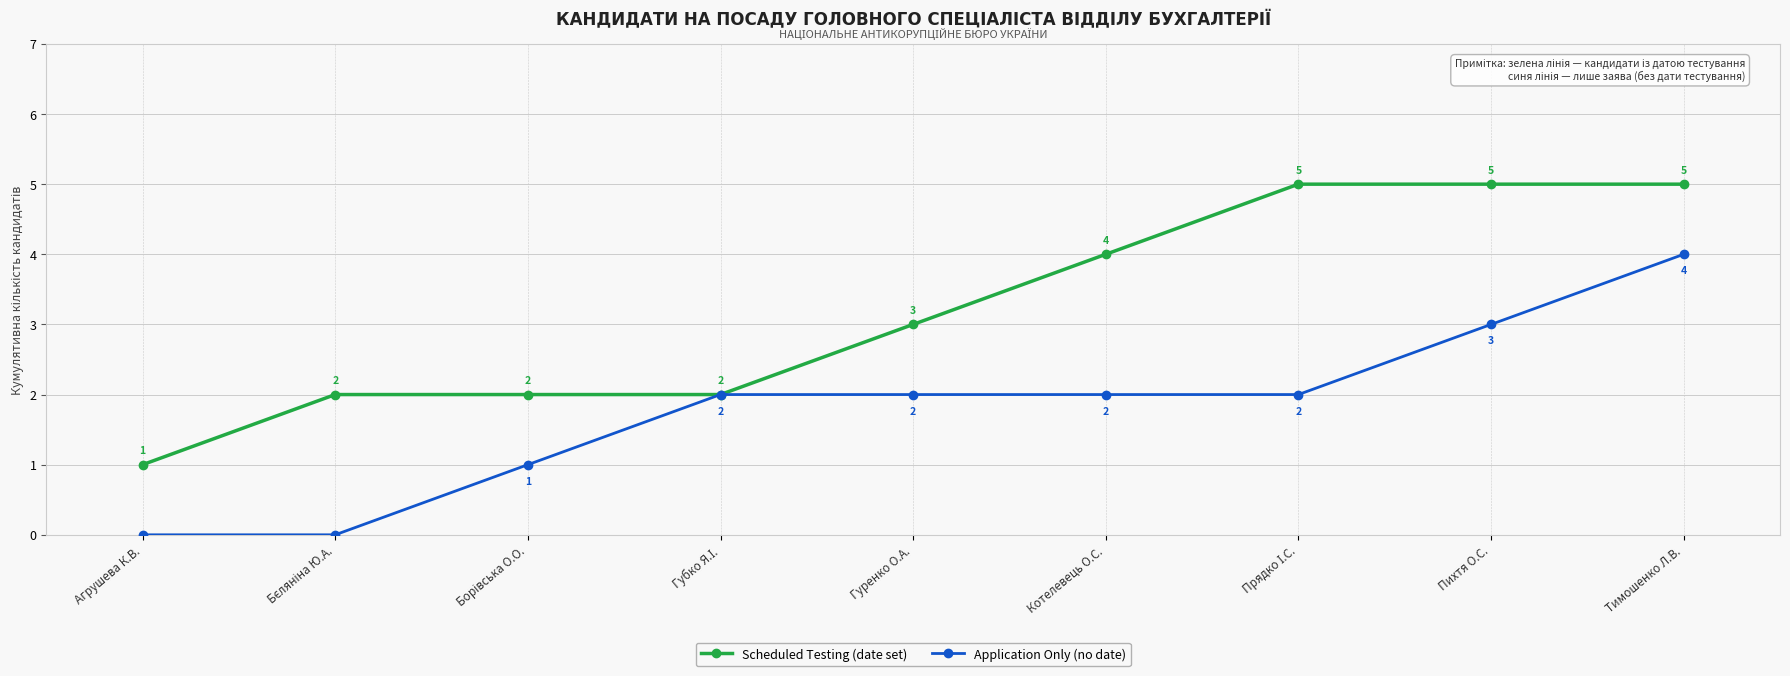

Is it true that Application Only (no date) equals 2 at Гуренко О.А.?

True